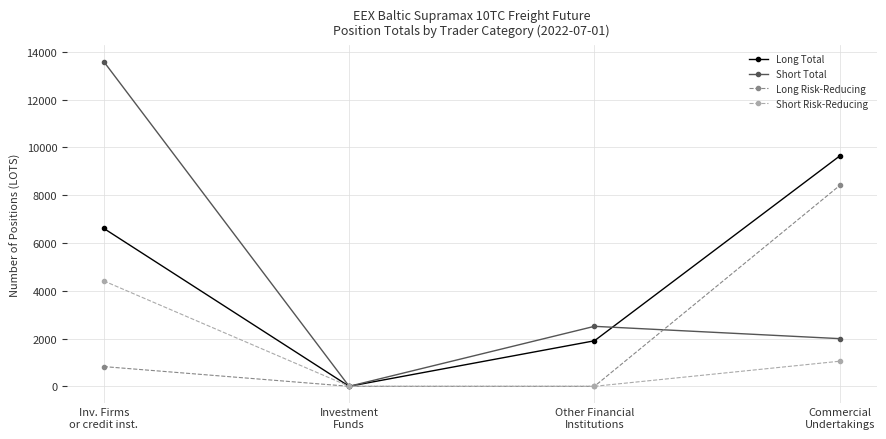

What is the value of the Short Risk-Reducing point at the 1st from the left?

4410.0